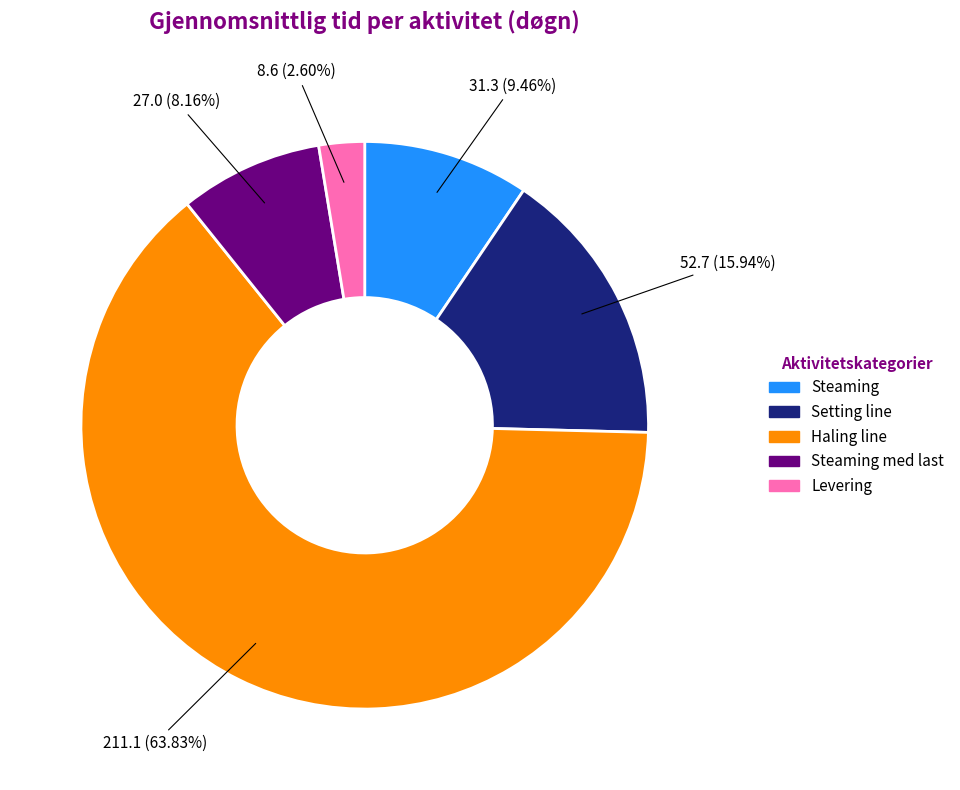

Count the number of slices in the pie.

5